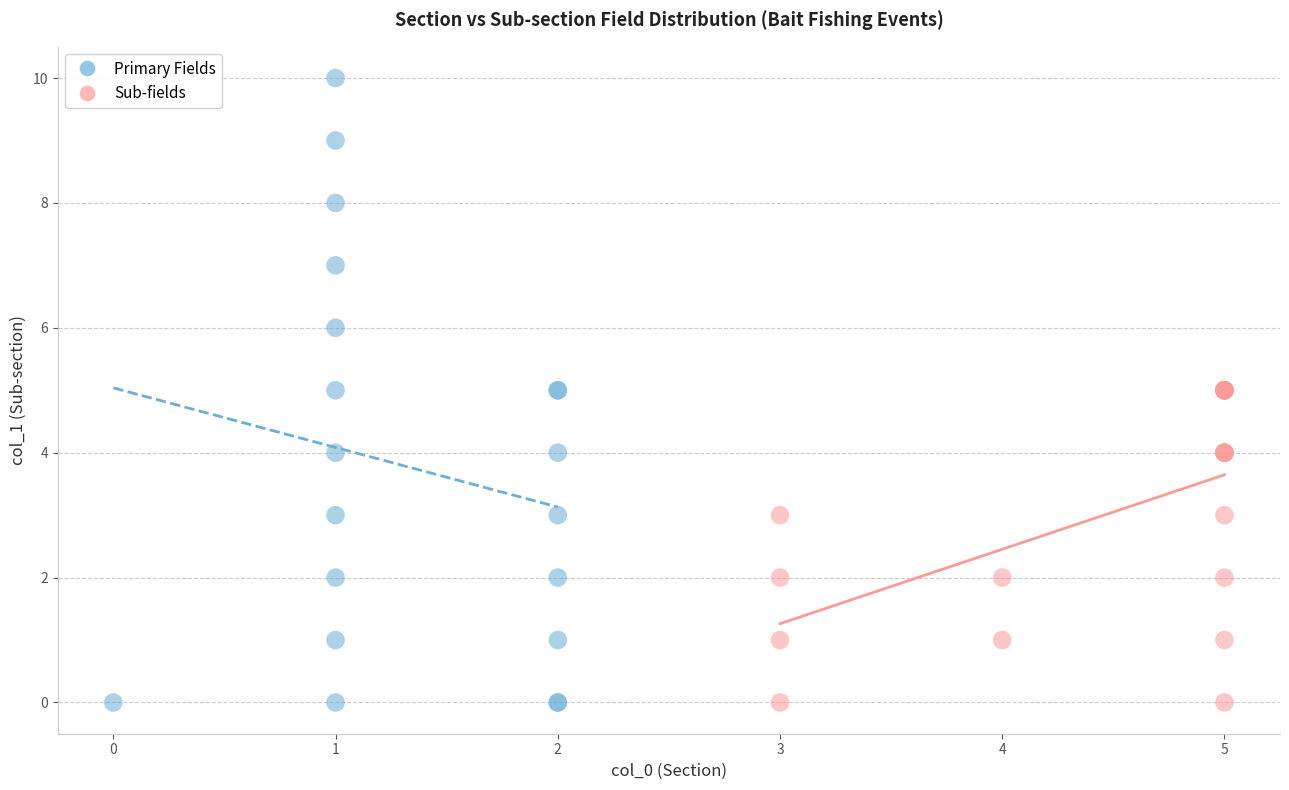

What are all the series names shown in the legend?

Primary Fields, Sub-fields